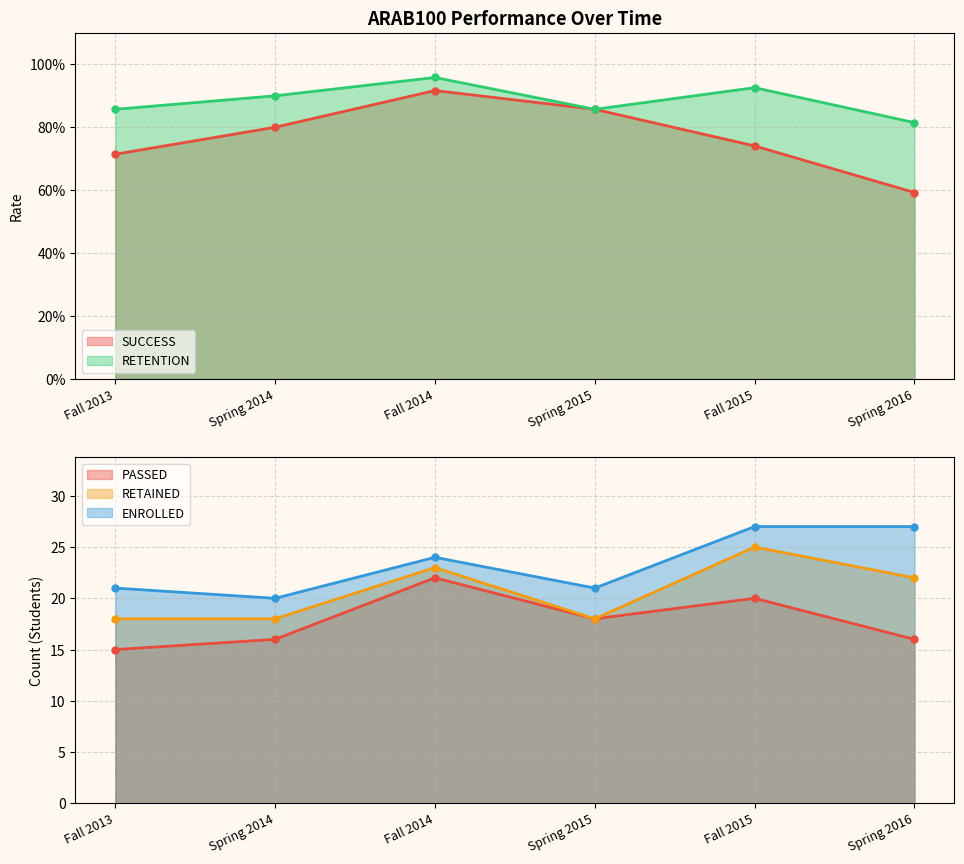

How many data points in PASSED are above 18?

2